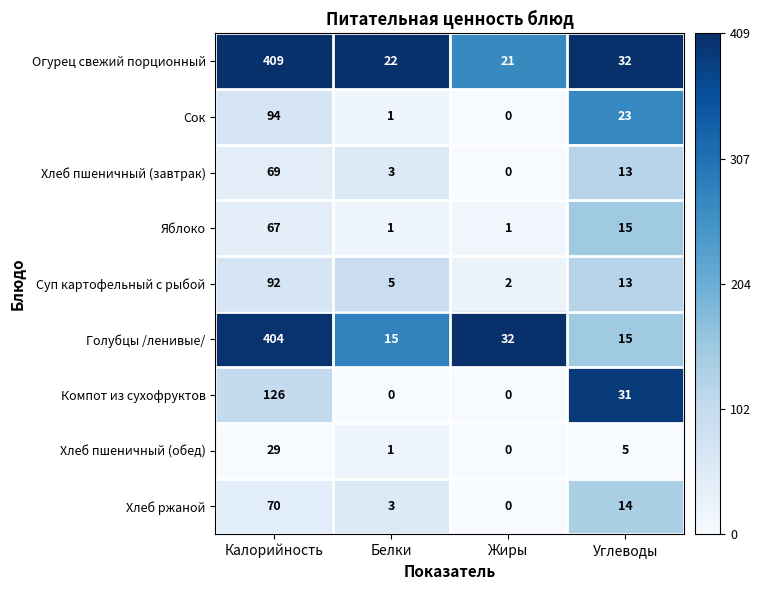

What is the average value of the Хлеб пшеничный (обед) series?

9